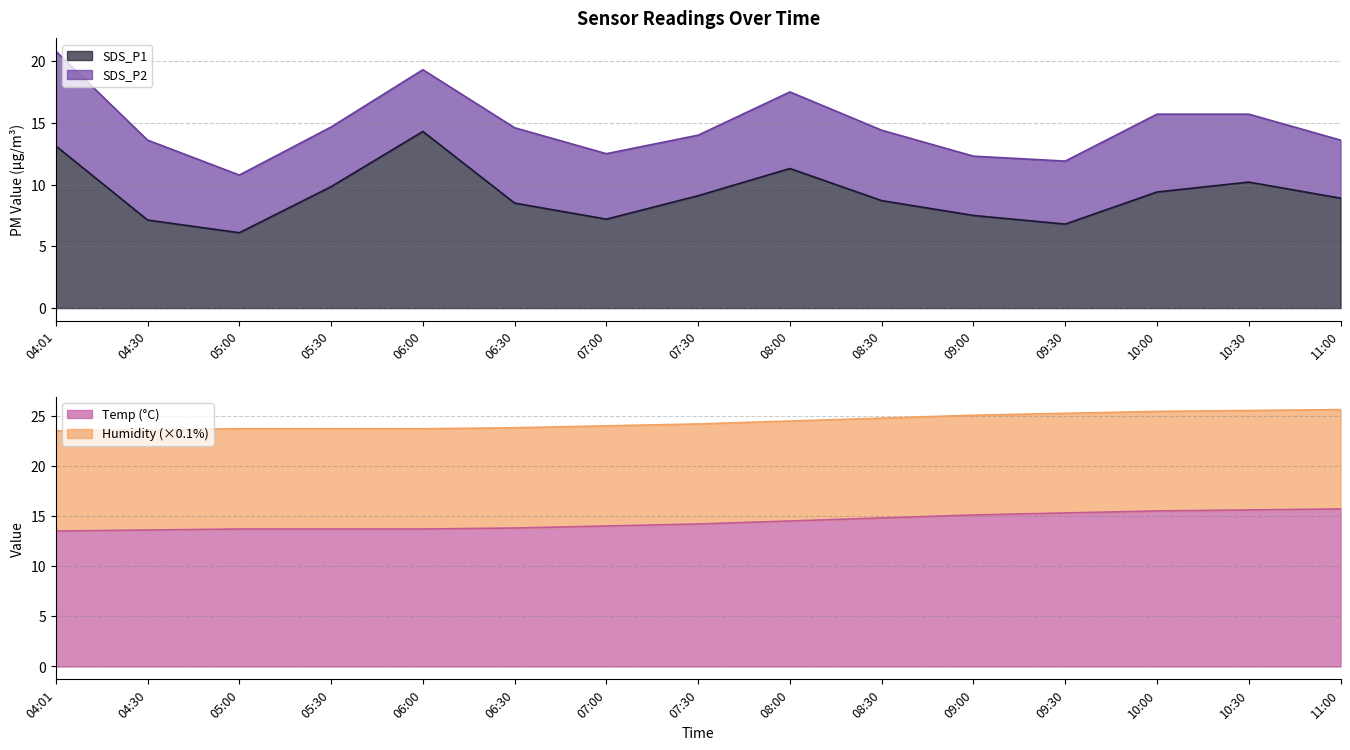

At which category does the chart reach its peak across all series?

11:00